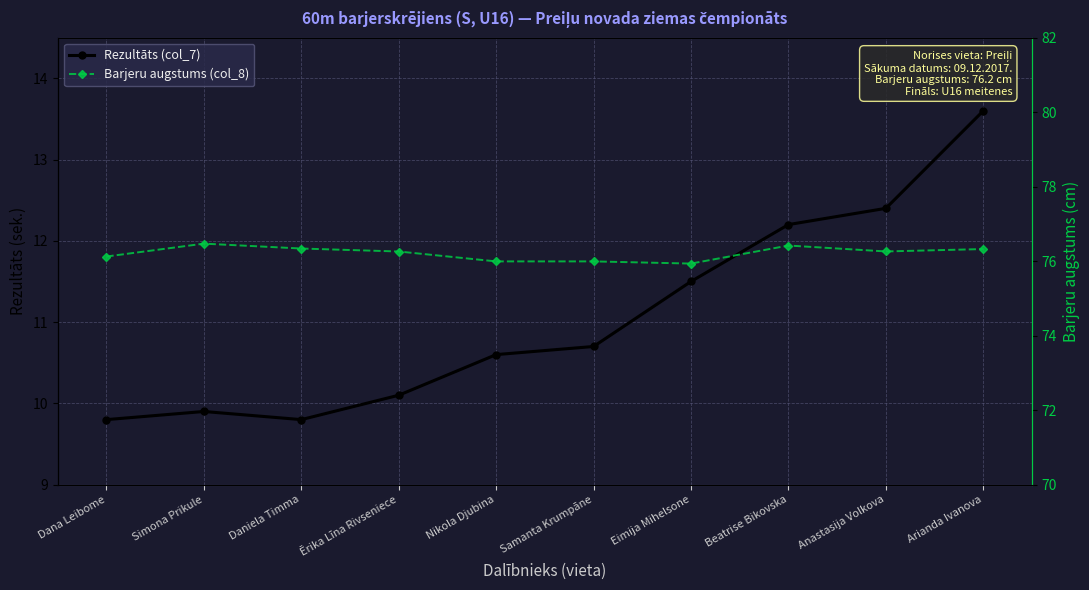

What is the label of the 5th point from the right?

Samanta Krumpāne